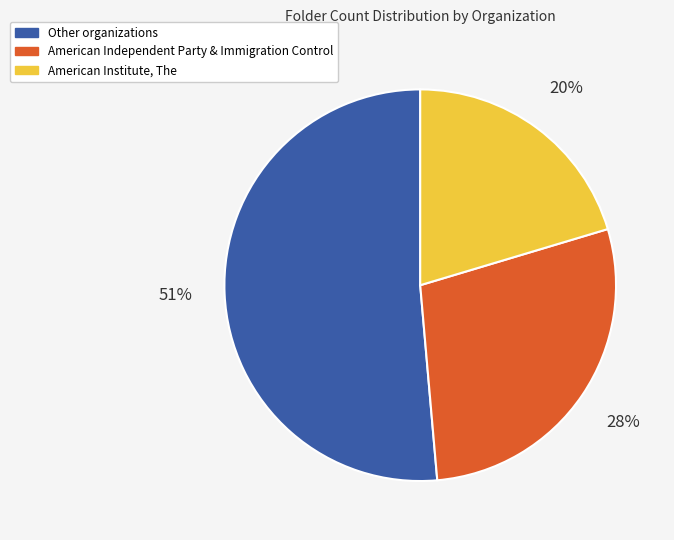

Count the number of slices in the pie.

3